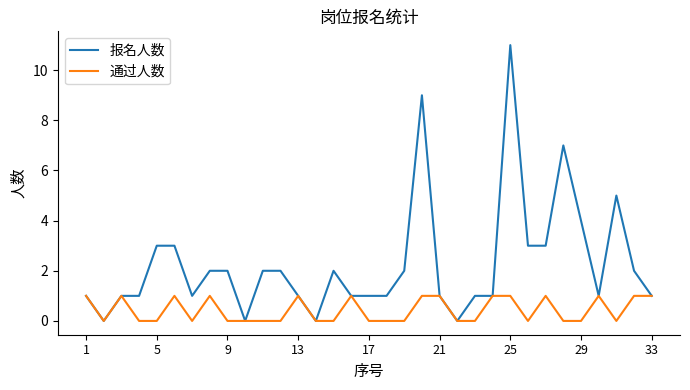

Which series has the widest spread of values?

报名人数